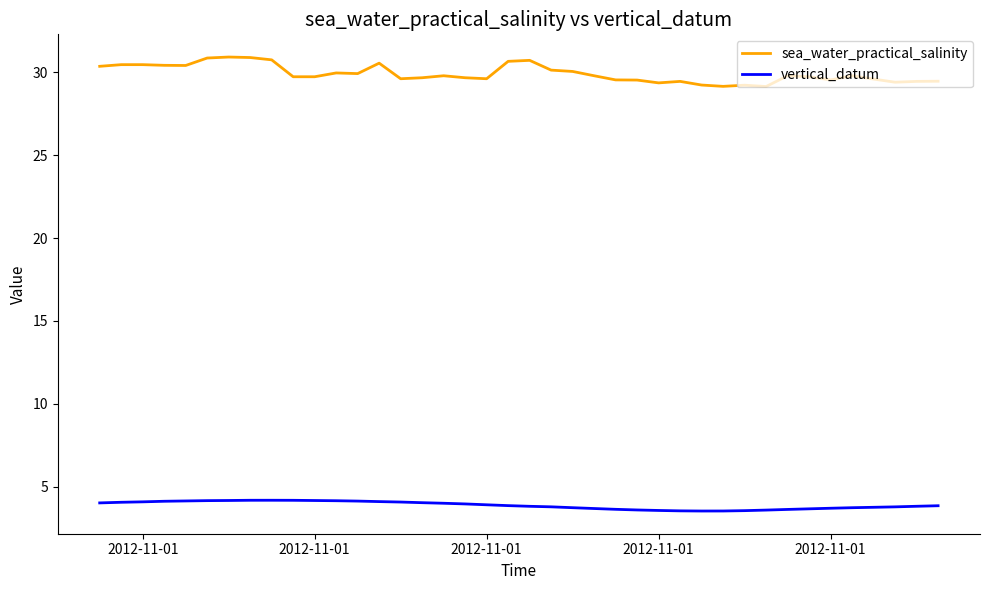

Which series has the widest spread of values?

sea_water_practical_salinity